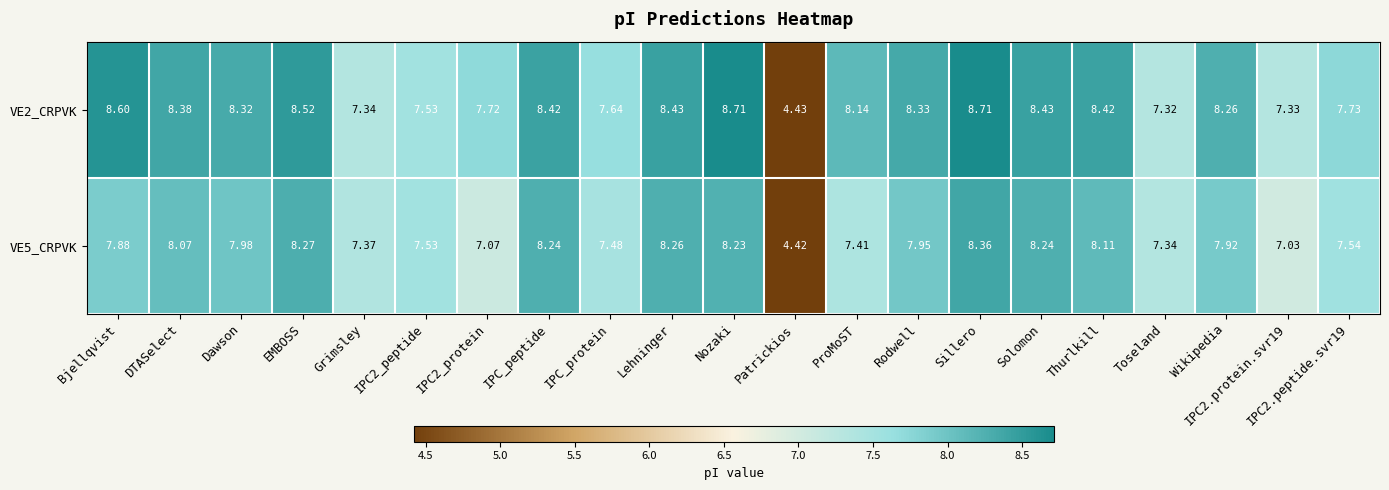

Which category has the lowest value in the VE5_CRPVK series?

Patrickios